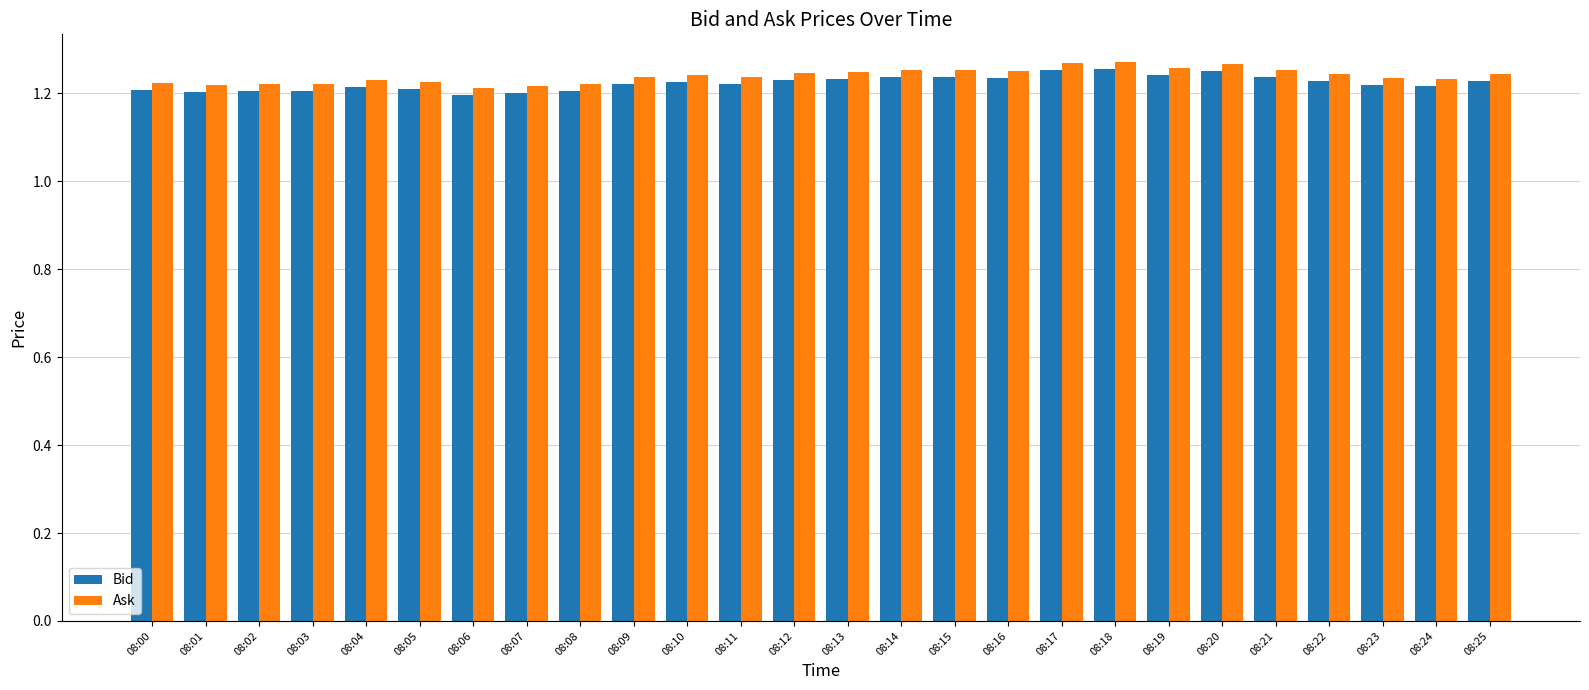

What is the total value across all series at 08:11?

2.5